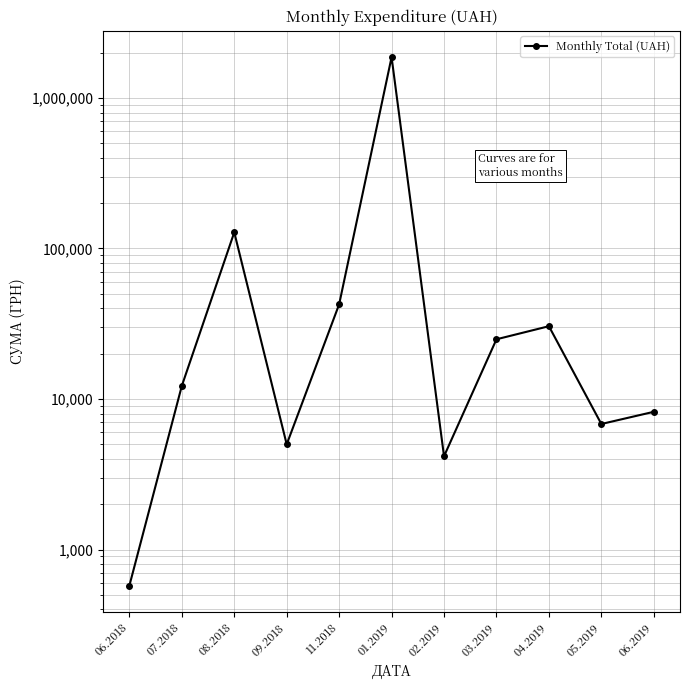

At which category does the data reach its first local peak?

08.2018